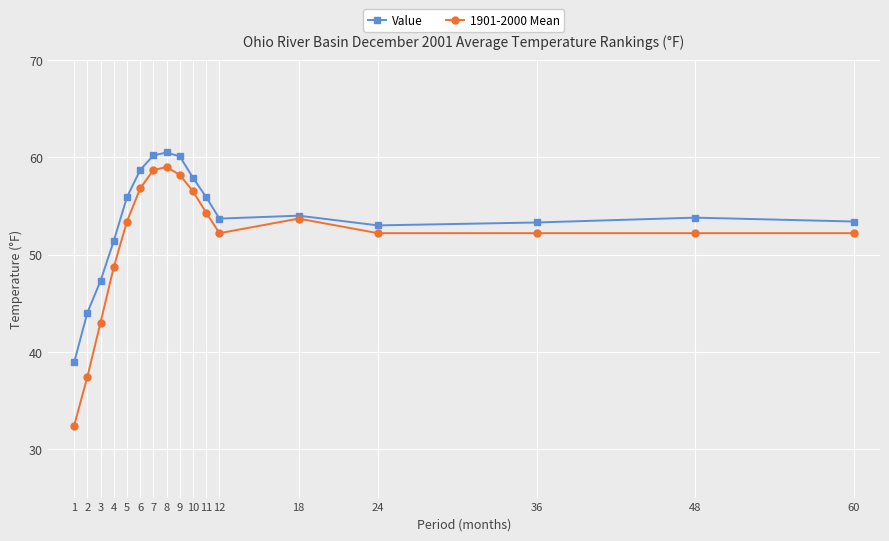

What is the minimum value for Value?

38.9